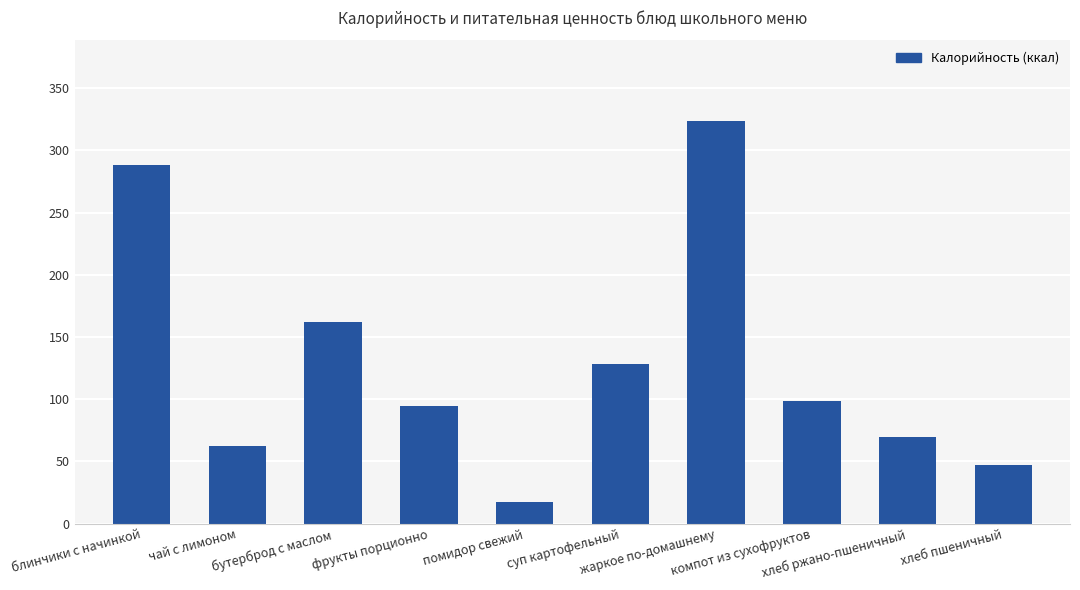

What is the average value?

129.1